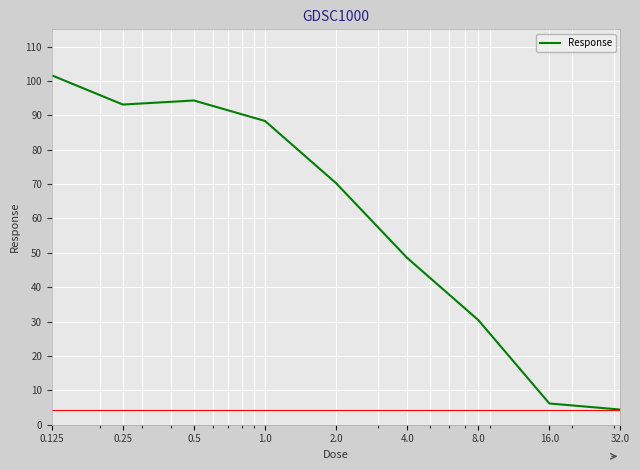

What is the smallest value displayed?

4.4